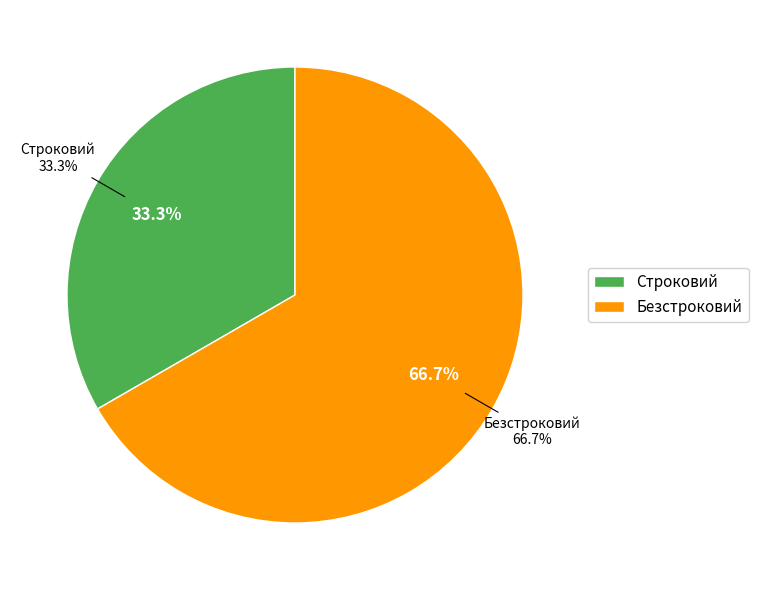

What percentage is the Безстроковий slice, to the nearest percent?

67%